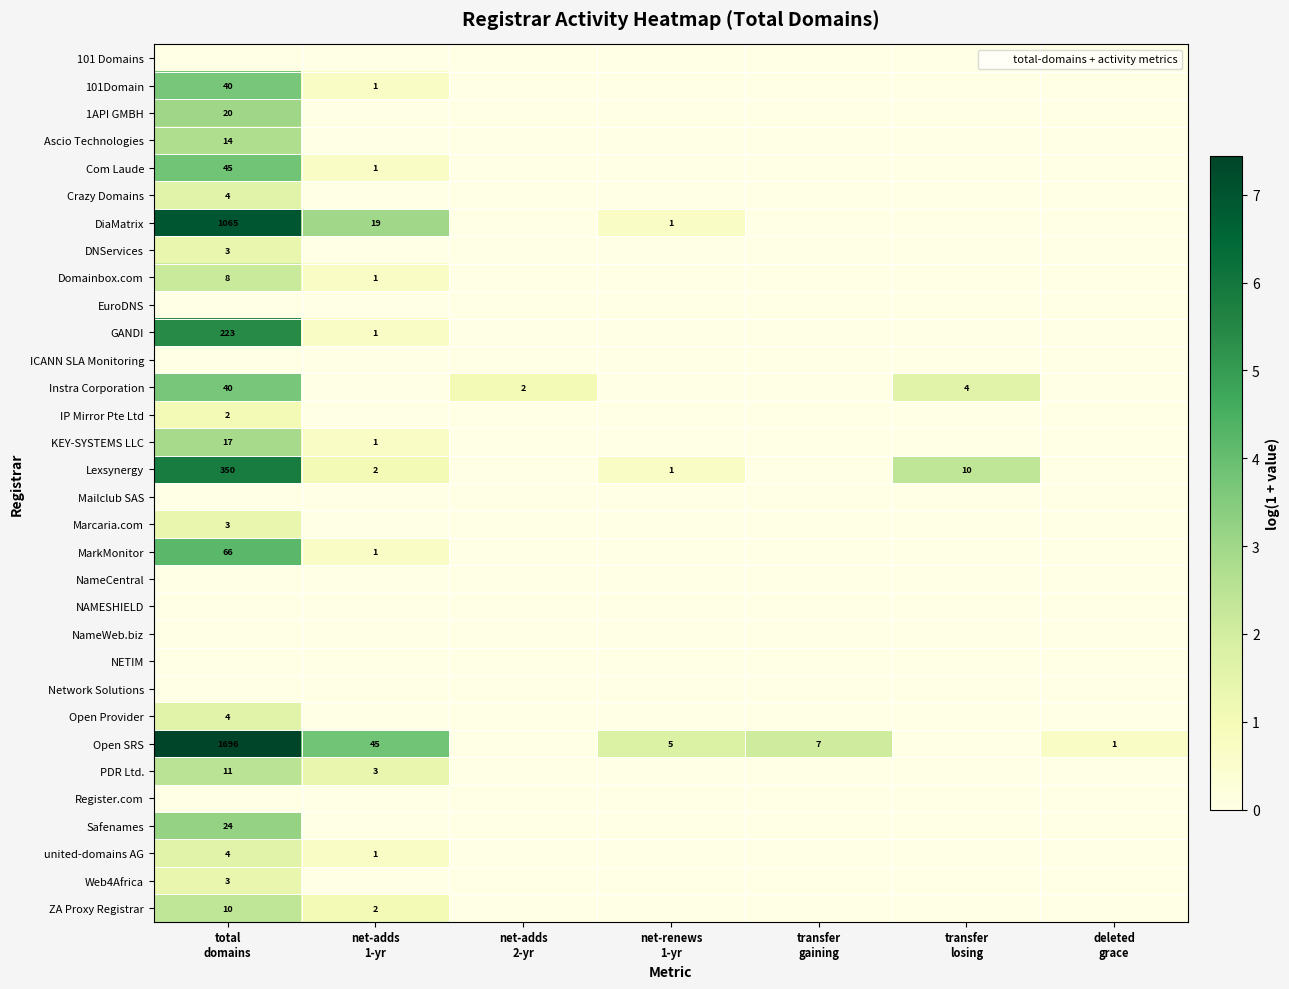

At how many categories does at least one series exceed 3?

2